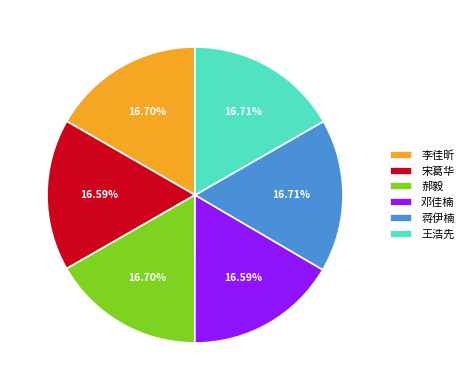

The 郝毅 slice represents 25% of the pie. True or false?

False